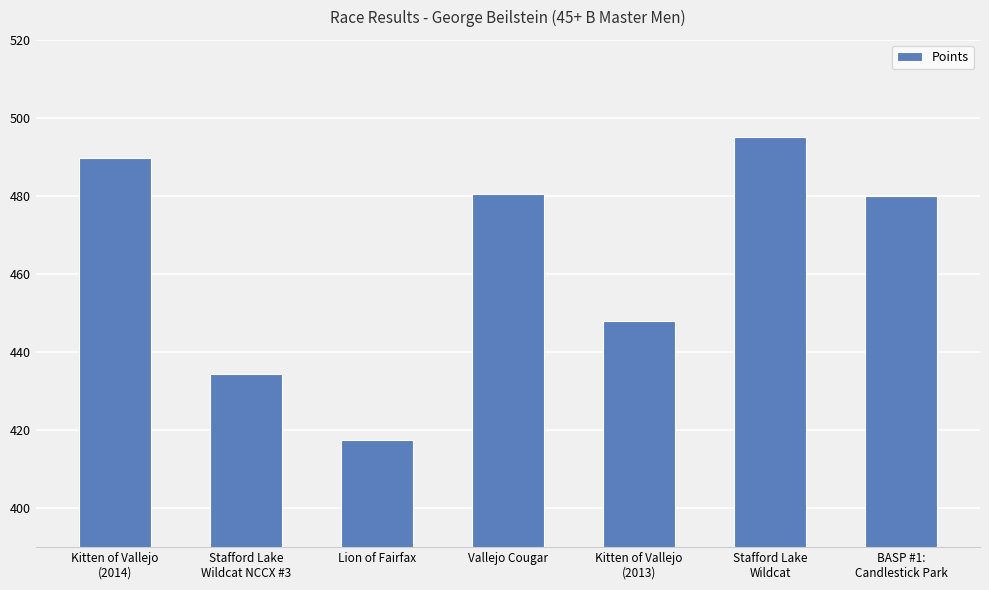

Reading right to left, transcribe all the data shown in this chart.

479.9	495.1	448.0	480.5	417.4	434.4	489.6